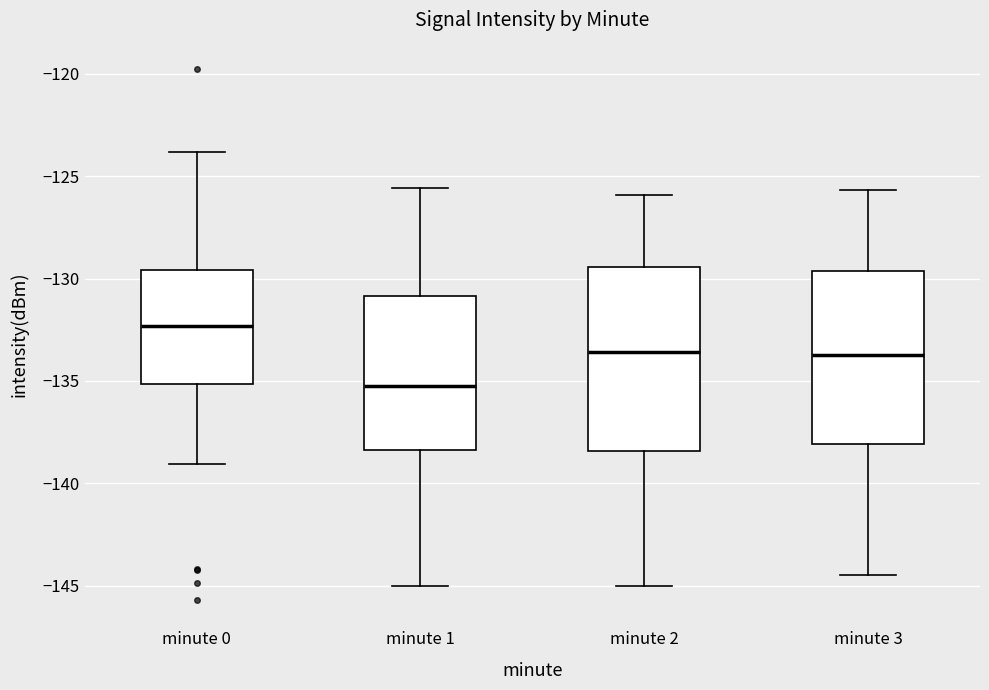

Which box has the highest median line?

minute 0